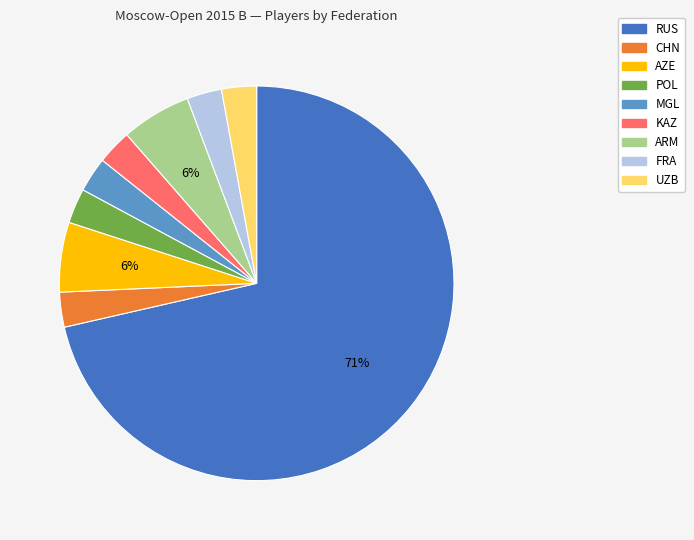

To the nearest percent, what percentage of the pie is ARM?

6%